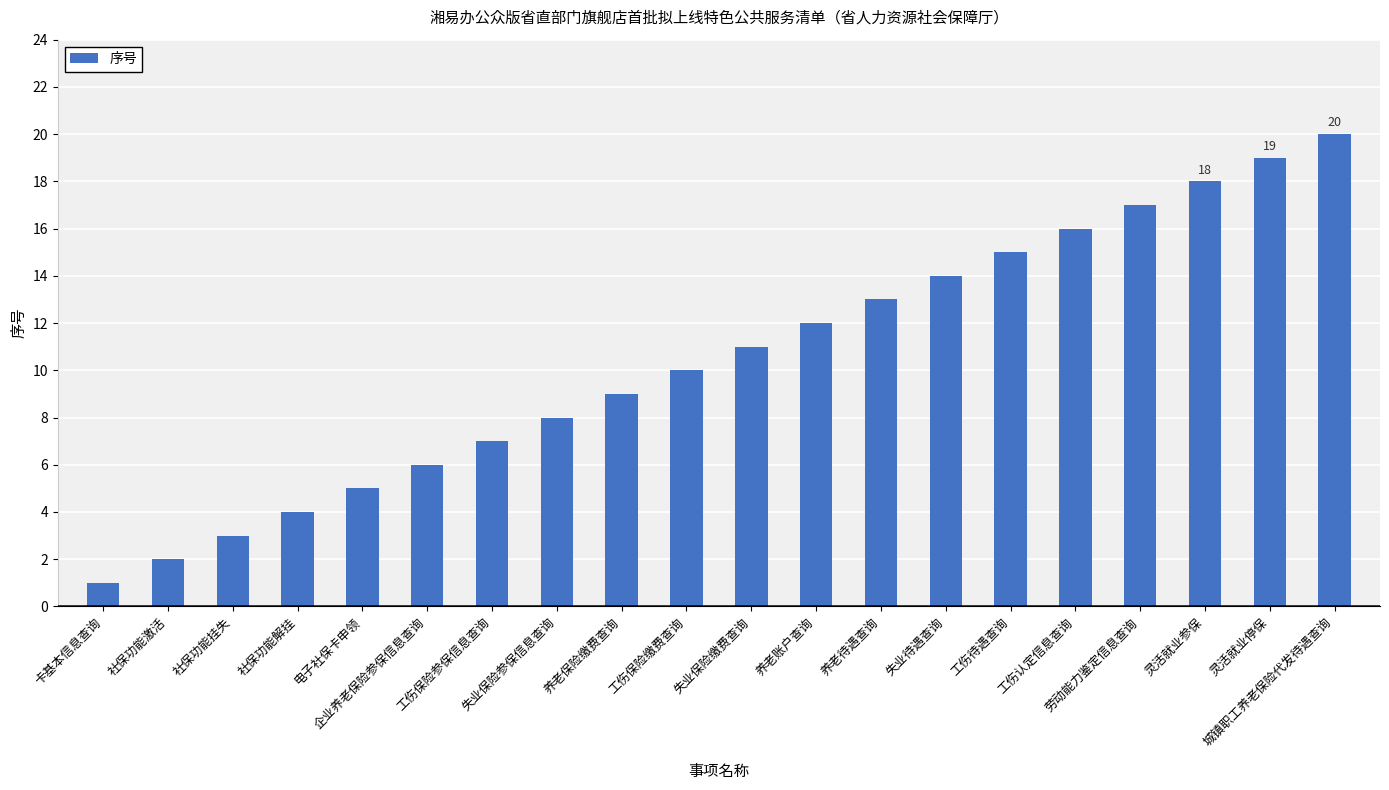

Where is the data nearest to the value 10?

工伤保险缴费查询